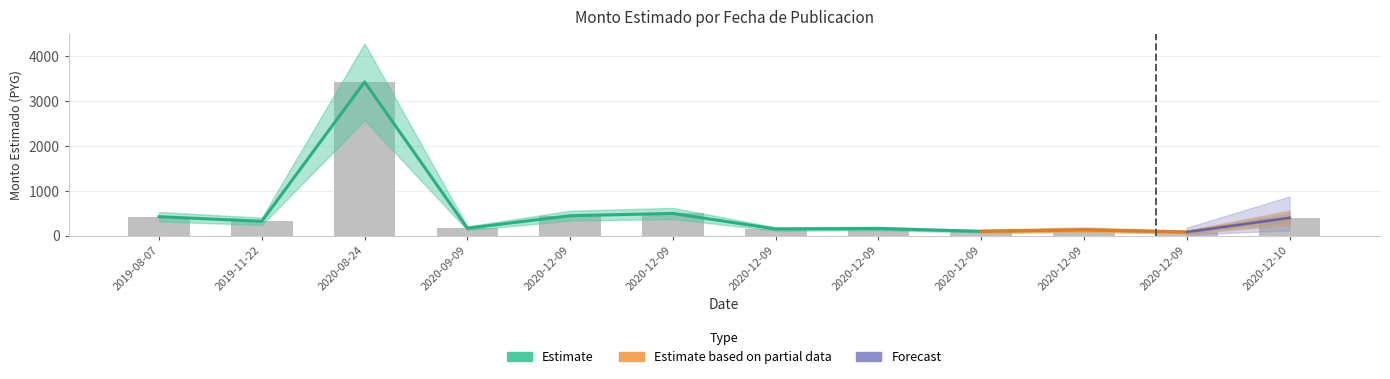

Rank the categories by value from lowest to highest.

2020-12-09, 2020-12-09, 2020-12-09, 2020-12-09, 2020-12-09, 2020-09-09, 2019-11-22, 2020-12-10, 2019-08-07, 2020-12-09, 2020-12-09, 2020-08-24